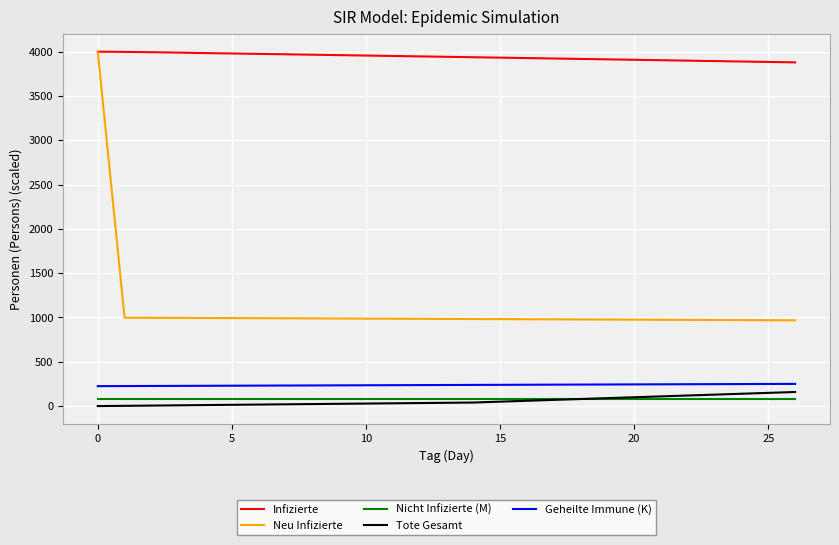

What is the highest value of the Tote Gesamt series?

159.0